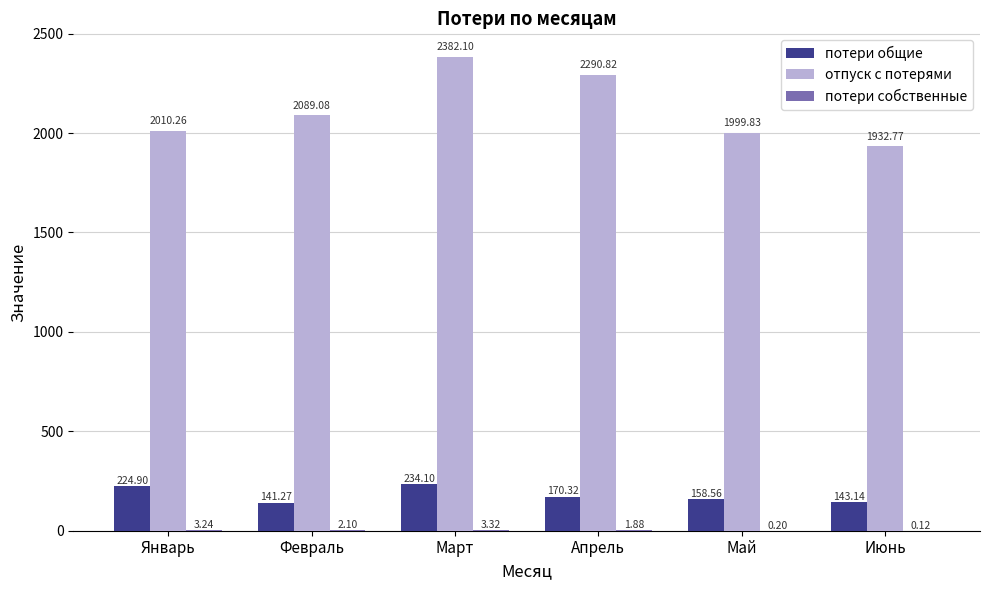

Which series changed the most between Март and Июнь?

отпуск с потерями